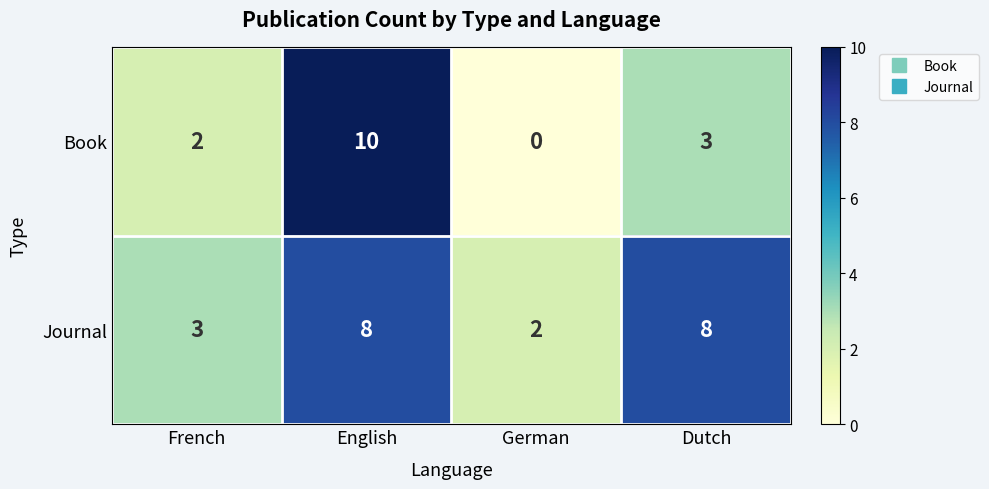

What is the total value across all series at Dutch?

11